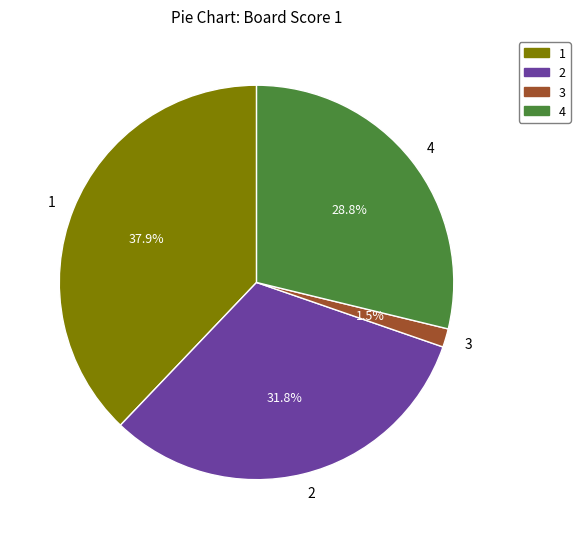

Is it true that 2 is 32% of the pie?

True